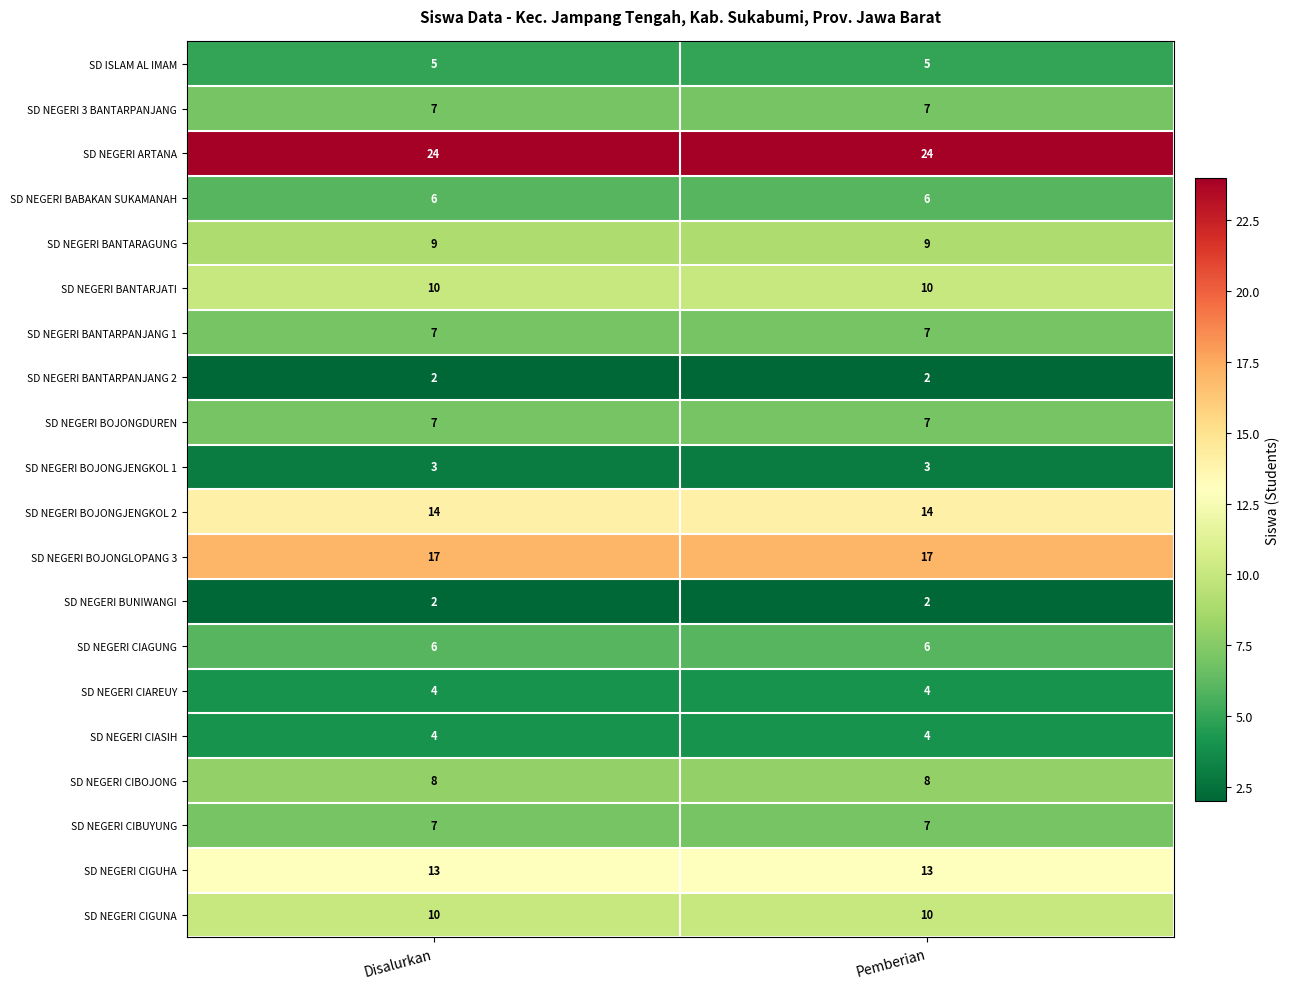

What is the spread (max minus min) of values at Pemberian?

22